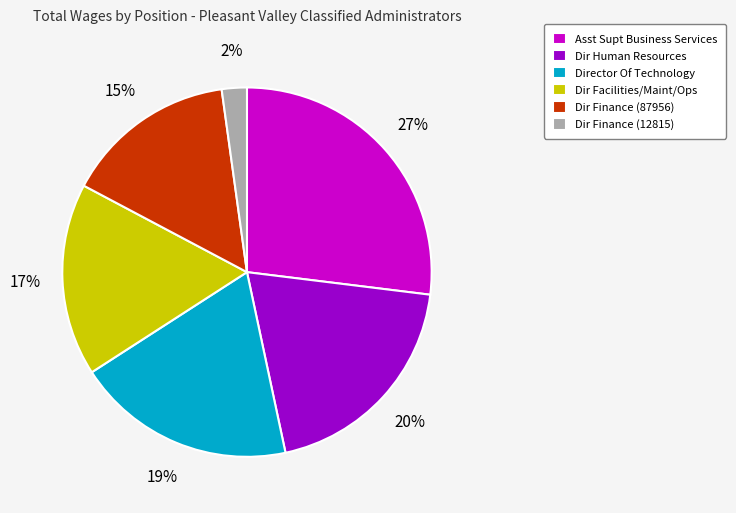

To the nearest percent, what is the difference between the Dir Human Resources and Dir Finance (12815) slice percentages?

18%